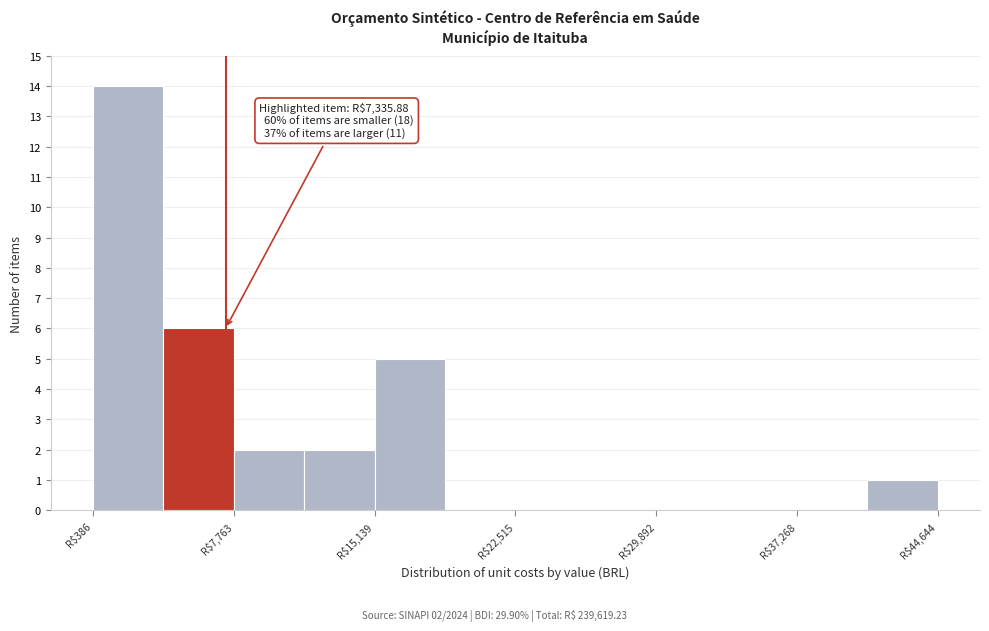

Around what value on the x-axis is the tallest bar? Give the approximate position of its centre, as read against the axis.

2000